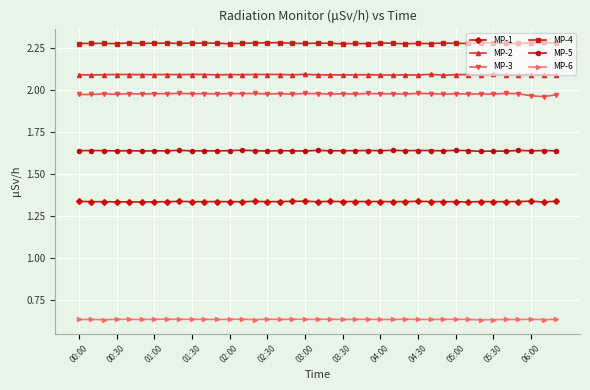

True or false: MP-1 and MP-4 cross at least once.

False